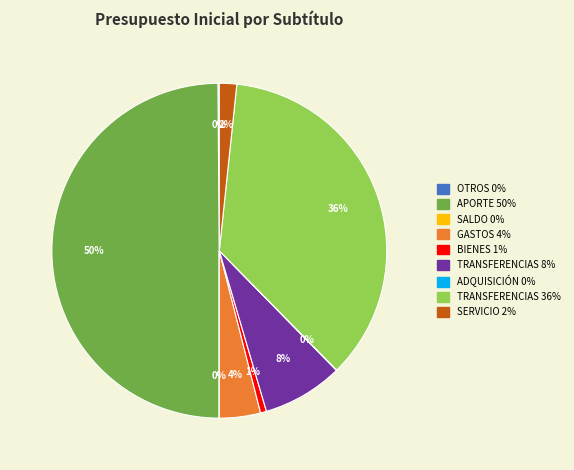

To the nearest percent, what is the difference between the largest and smallest slice percentages?

50%